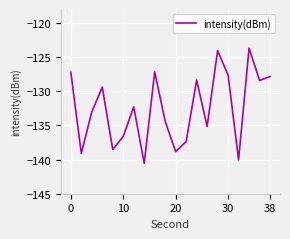

What is the maximum value shown in the chart?

-123.7